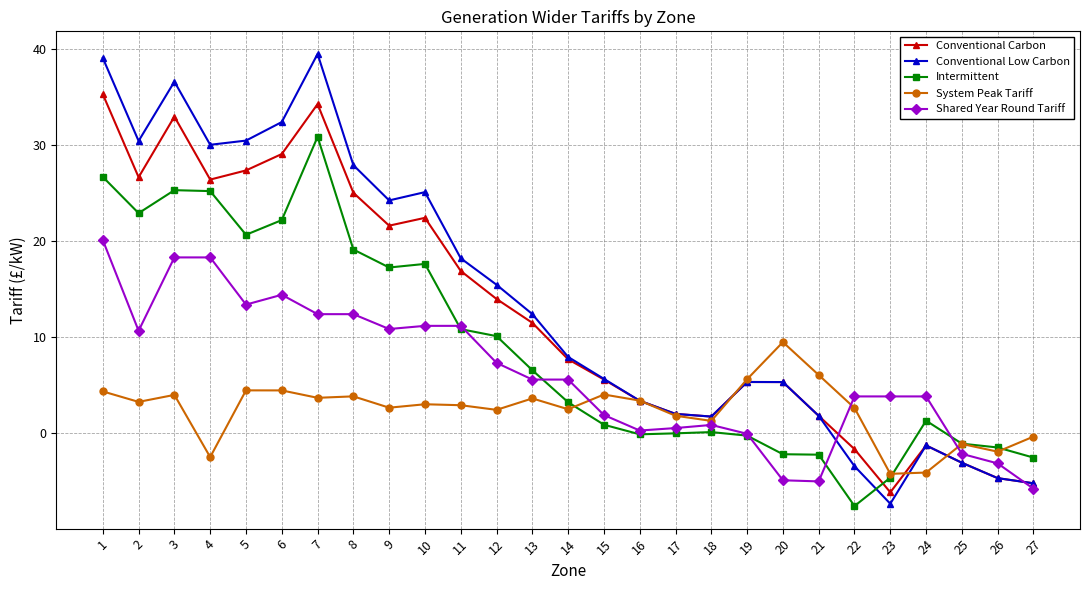

Where is Intermittent nearest to the value 11?

11